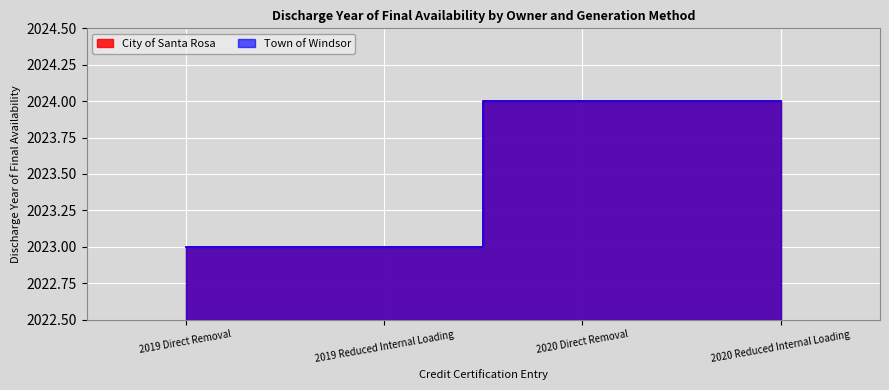

List the series in order of their peak value, lowest first.

City of Santa Rosa, Town of Windsor